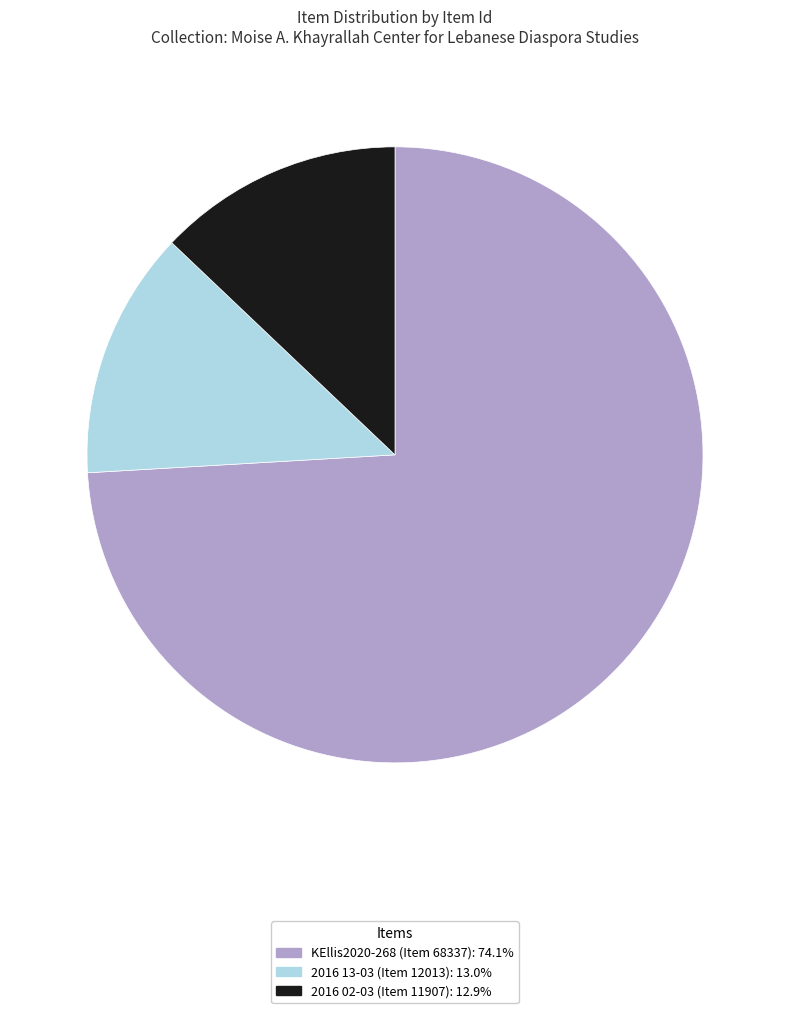

Approximately how many times larger is the value at 2016 02-03 (Item 11907) compared to 2016 13-03 (Item 12013)?

1.0